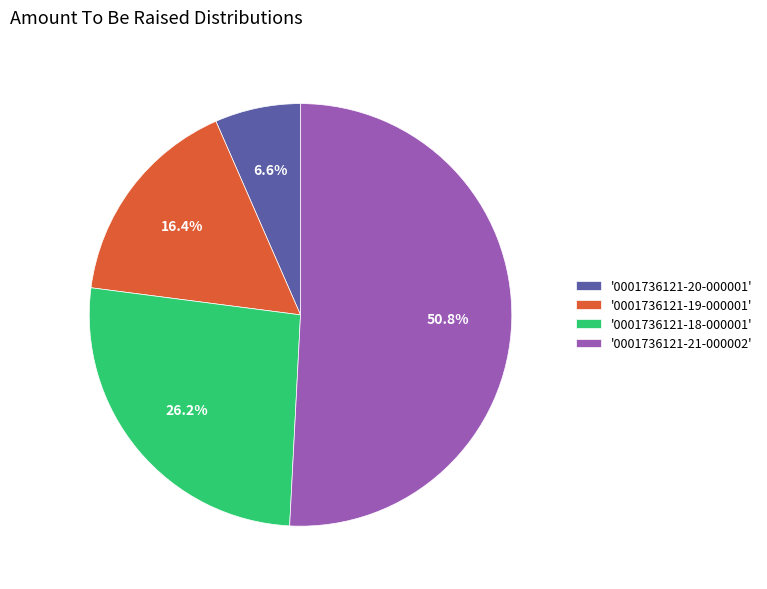

Which has a higher value, '0001736121-18-000001' or '0001736121-20-000001'?

'0001736121-18-000001'